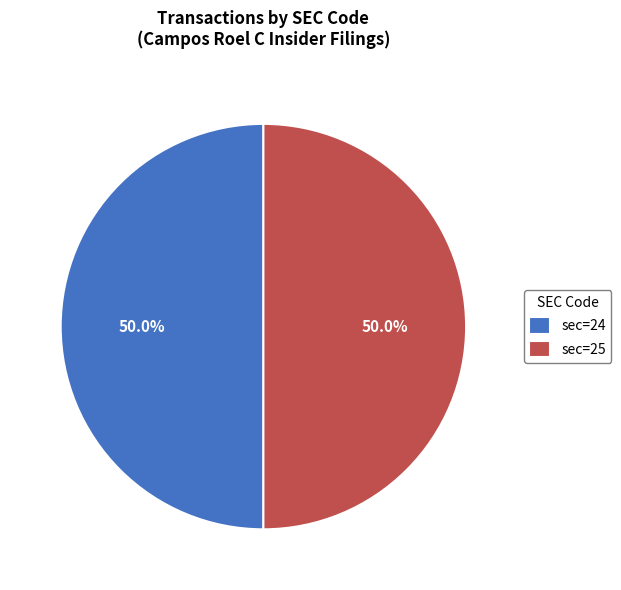

What percentage is NOT represented by sec=24?

50.0%